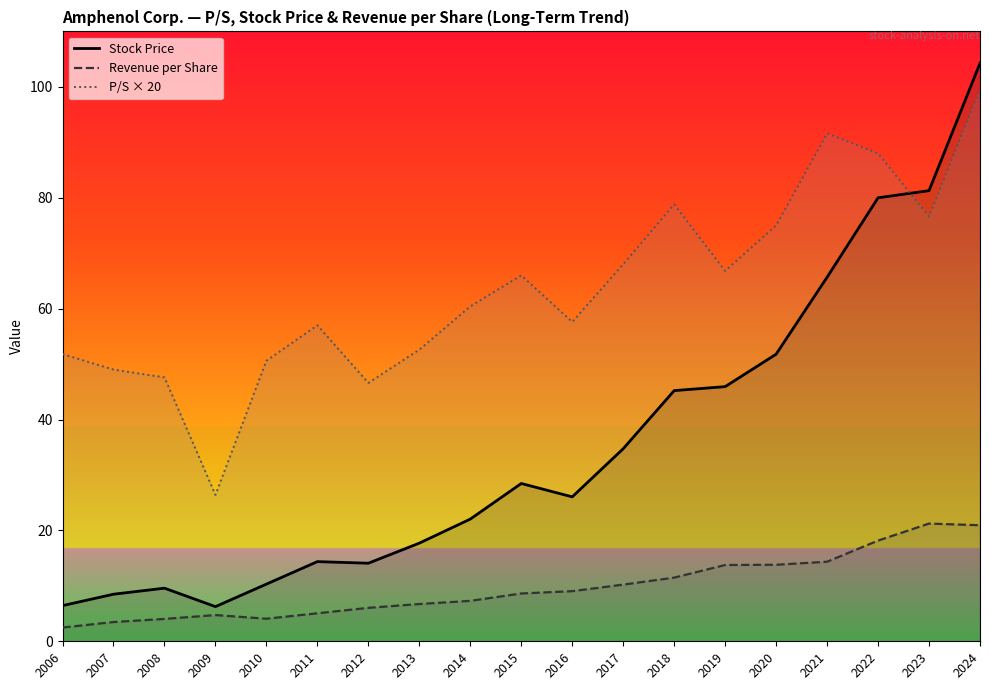

The Revenue per Share series shows 7.6 at 2021. True or false?

False